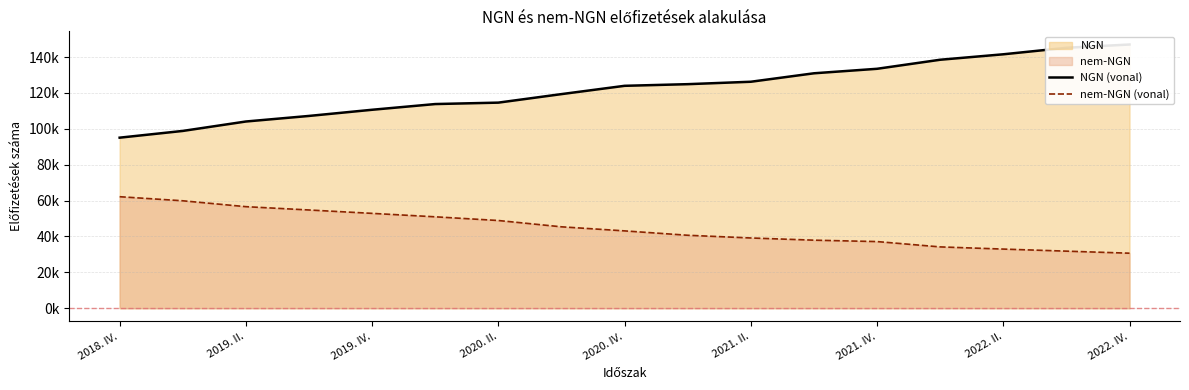

Count the number of categories in the chart.

17